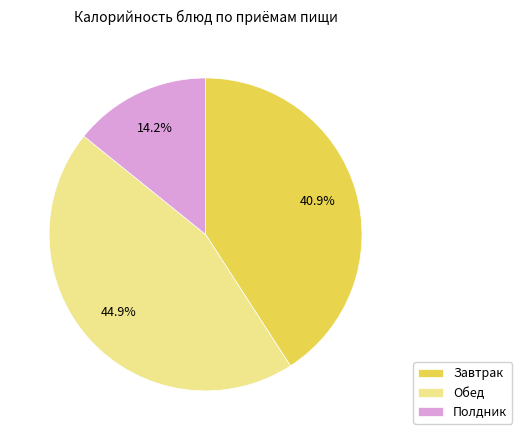

Rank the categories by value from highest to lowest.

Обед, Завтрак, Полдник